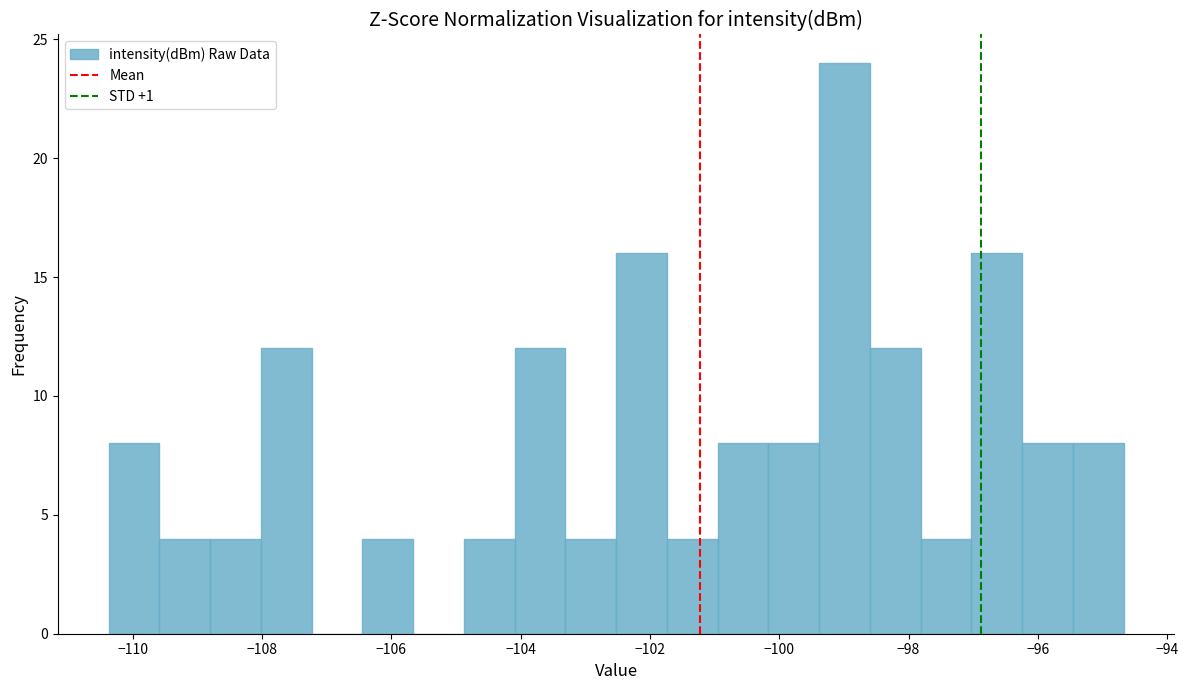

Around what value on the x-axis is the tallest bar? Give the approximate position of its centre, as read against the axis.

-99.0